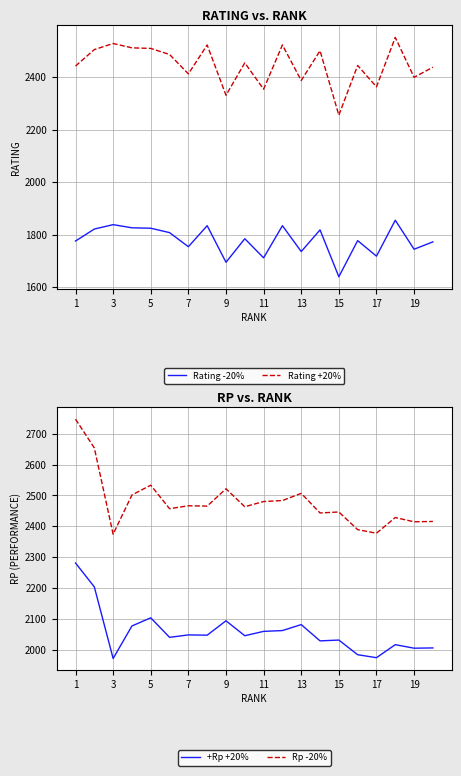

At which label does Rp -20% first exceed 2465?

1